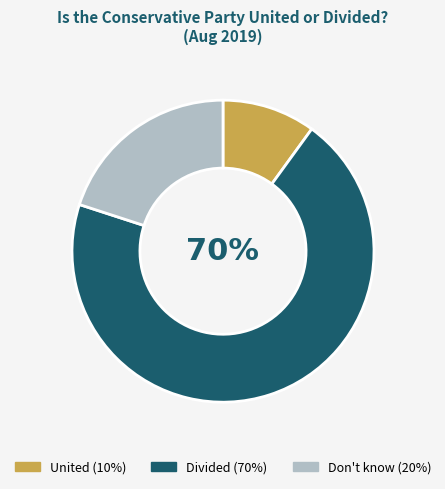

Count the number of slices in the pie.

3